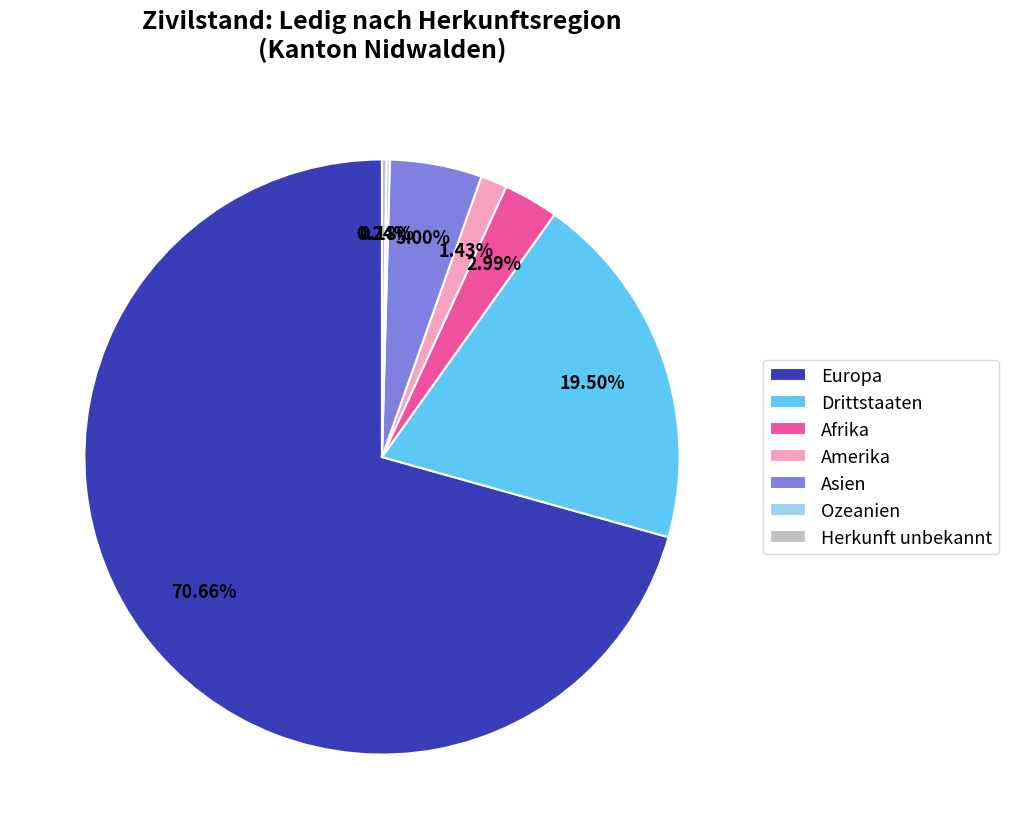

True or false: Asien accounts for 5% of the total.

True